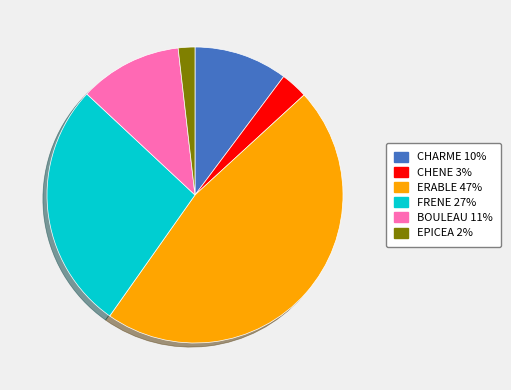

Count the number of slices in the pie.

6